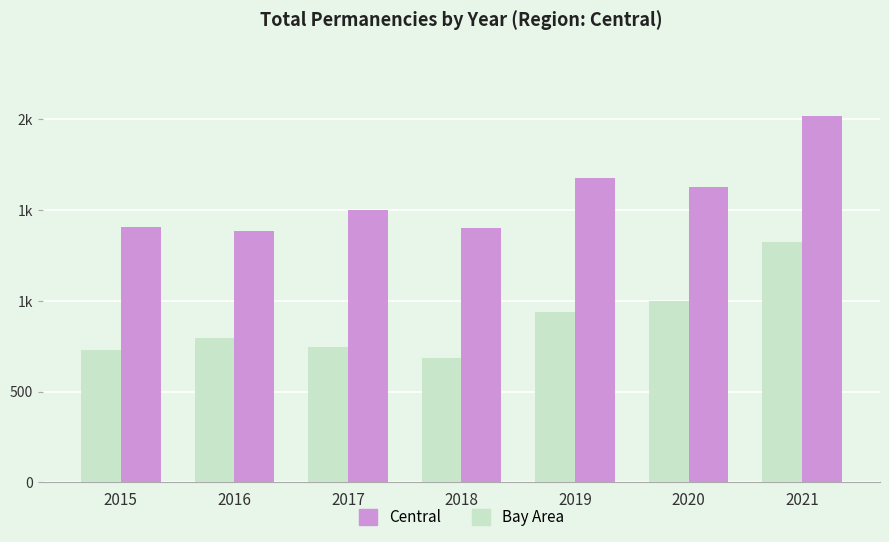

Rank the series at 2016 from highest to lowest value.

Central, Bay Area